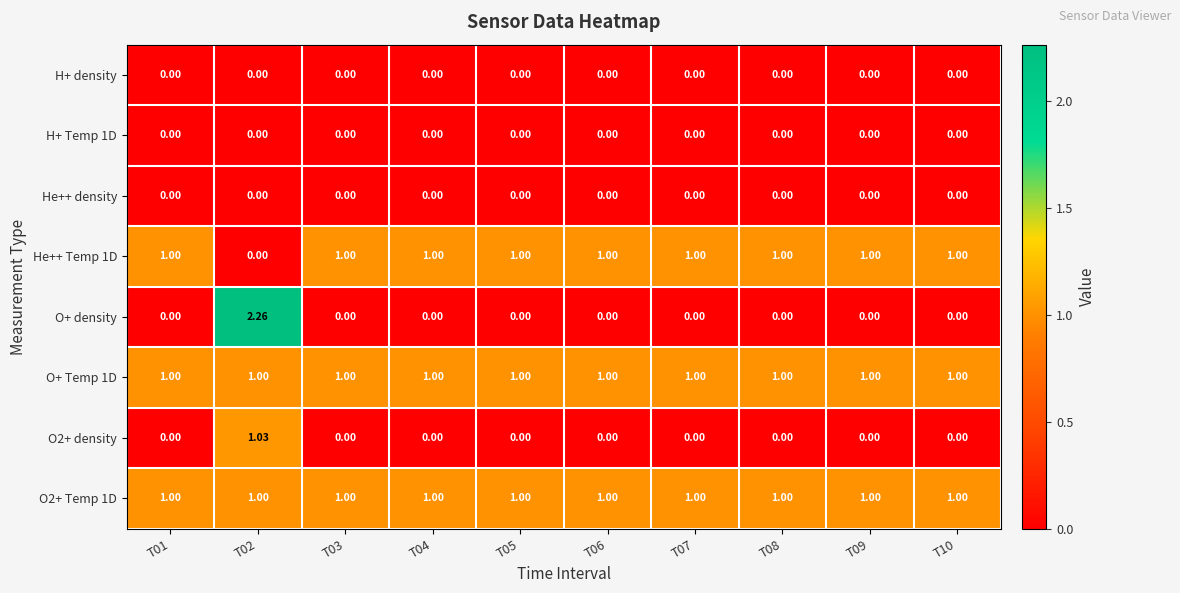

Which series has the largest total across all categories?

O+ Temp 1D